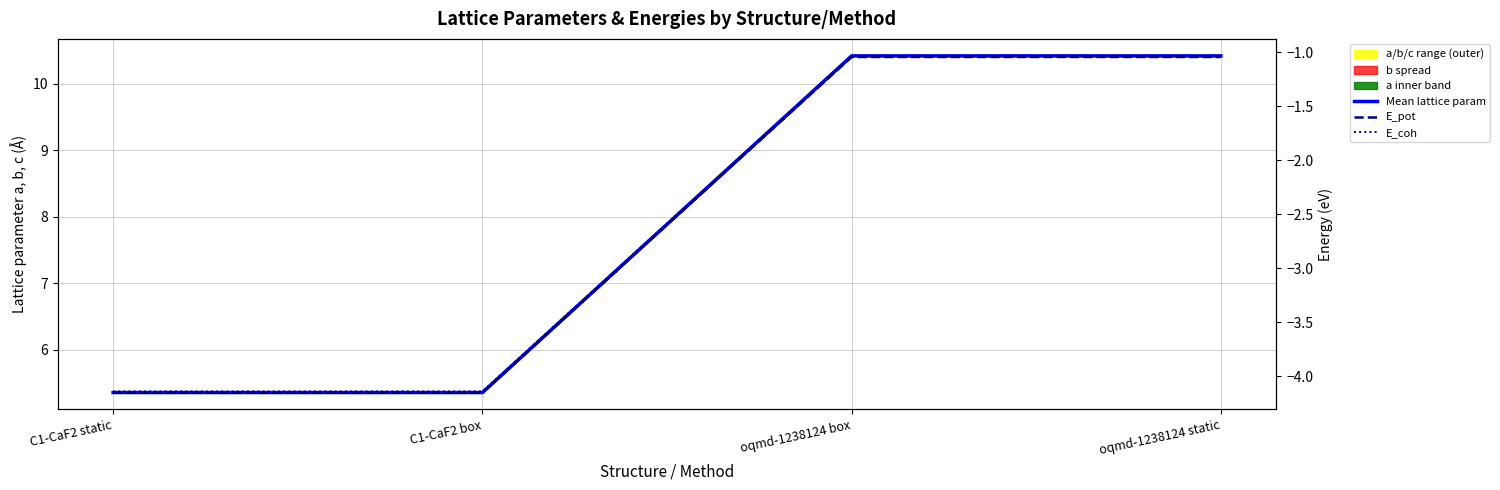

What is the label of the 4th point from the left?

oqmd-1238124 static